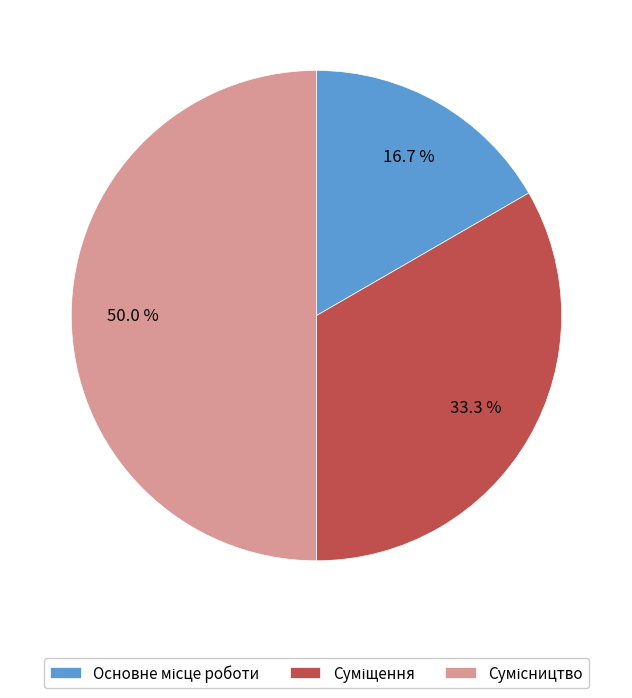

Is Основне місце роботи the majority of the pie?

No